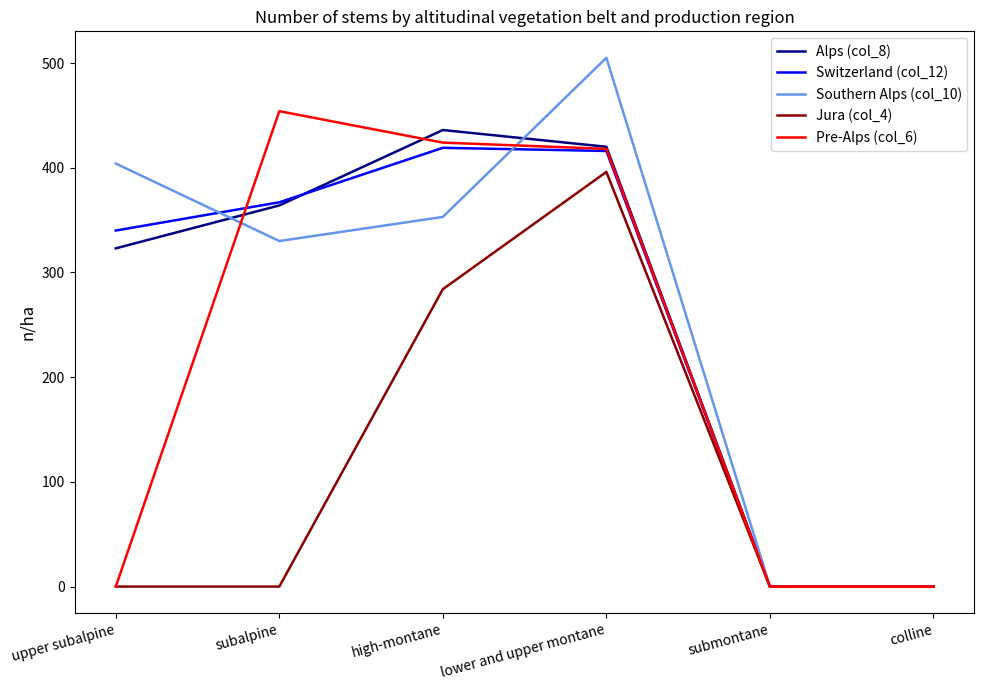

How many lines are shown in the chart?

5